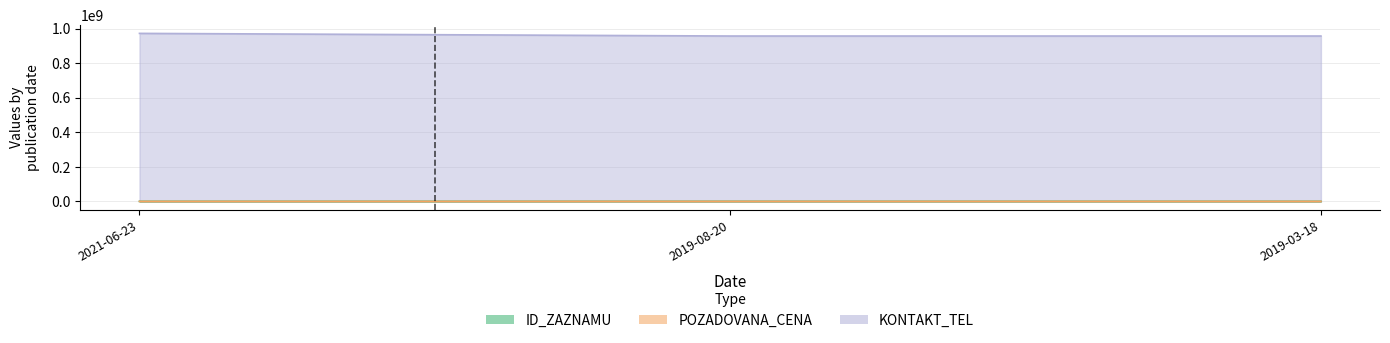

What are all the series names shown in the legend?

ID_ZAZNAMU, POZADOVANA_CENA, KONTAKT_TEL